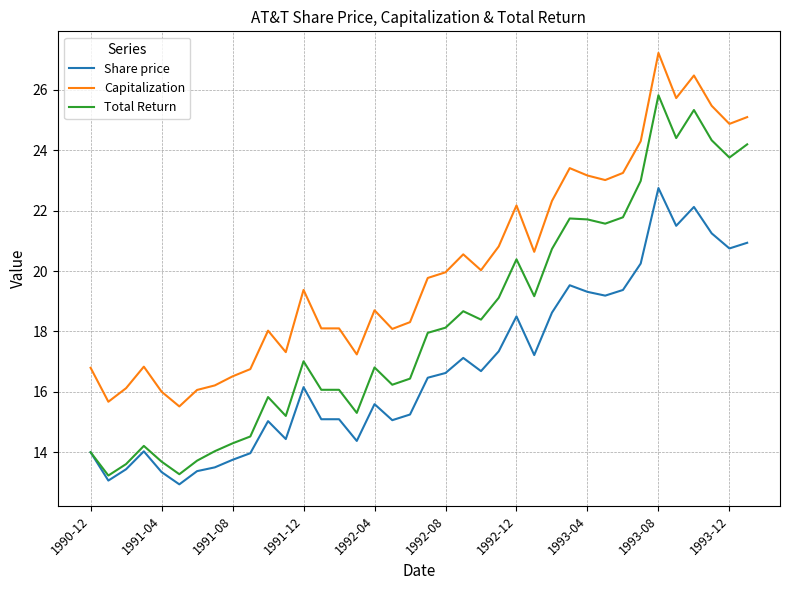

Rank the series by their average value, from lowest to highest.

Share price, Total Return, Capitalization